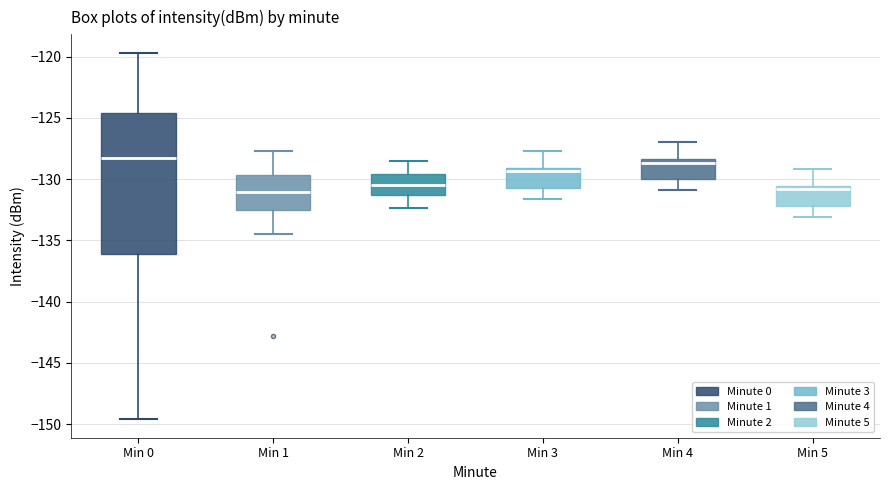

Comparing the boxes themselves (not the whiskers), which one is the tallest?

Min 0